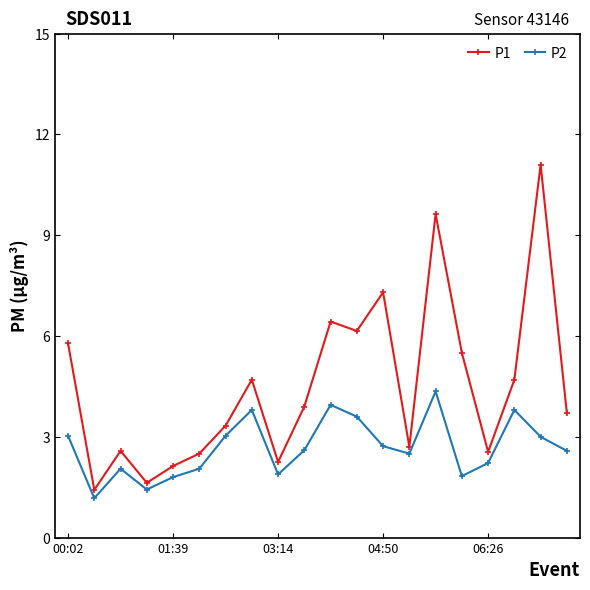

What is the value of the P2 point at the 16th from the left?

1.8